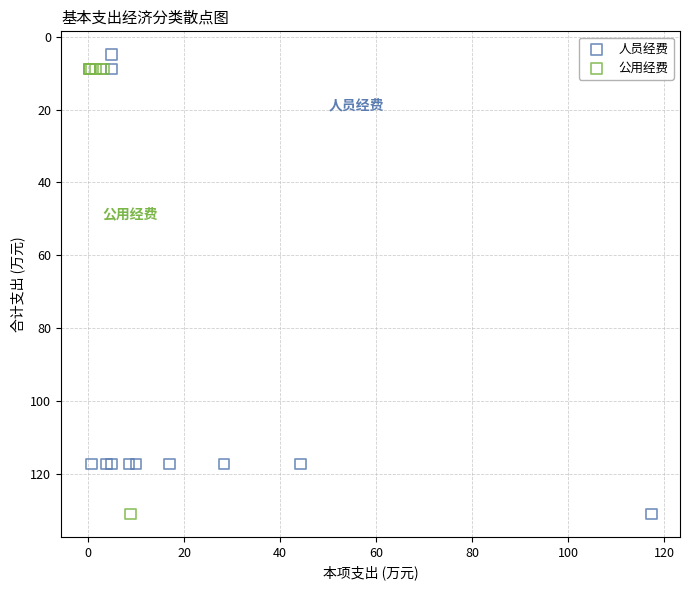

Which series has the largest Y range (max minus min)?

人员经费